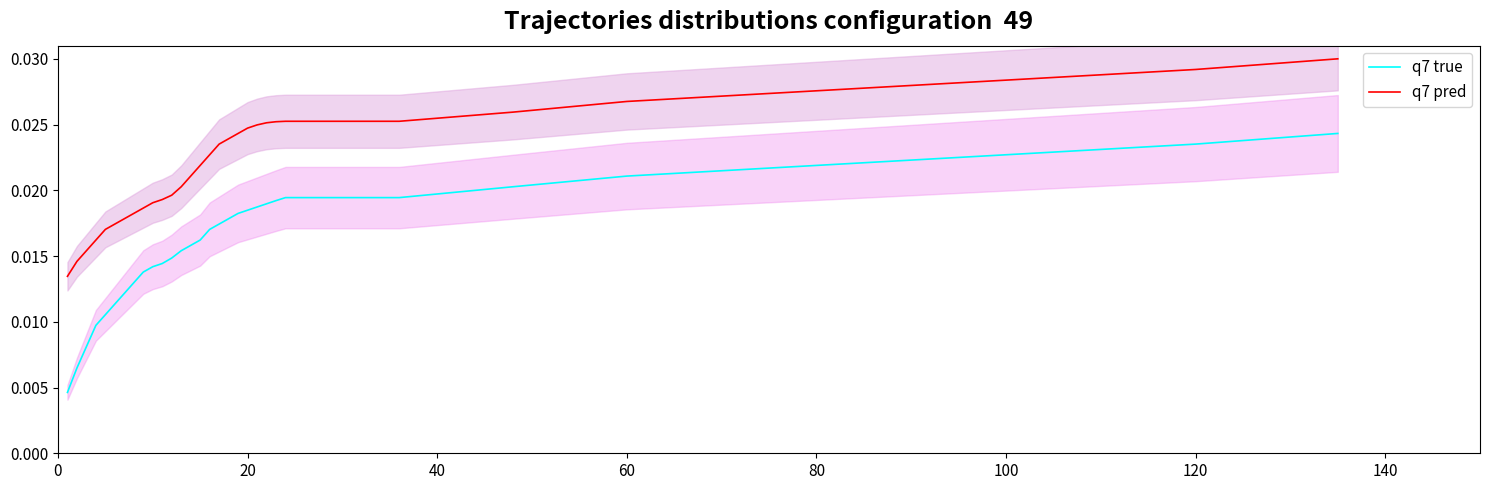

True or false: q7 true and q7 pred intersect in this chart.

False